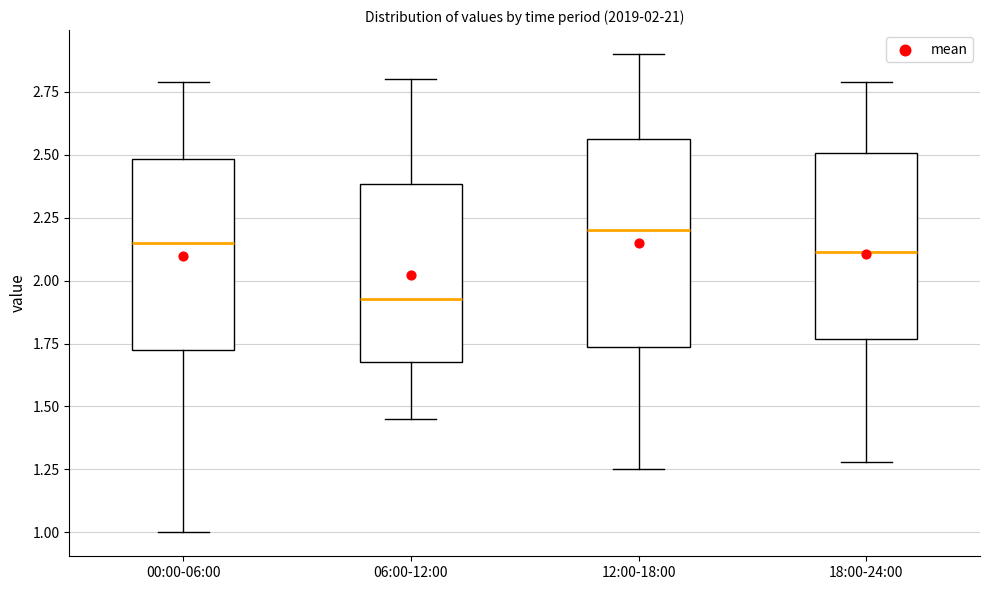

Which box's median line is the lowest?

06:00-12:00